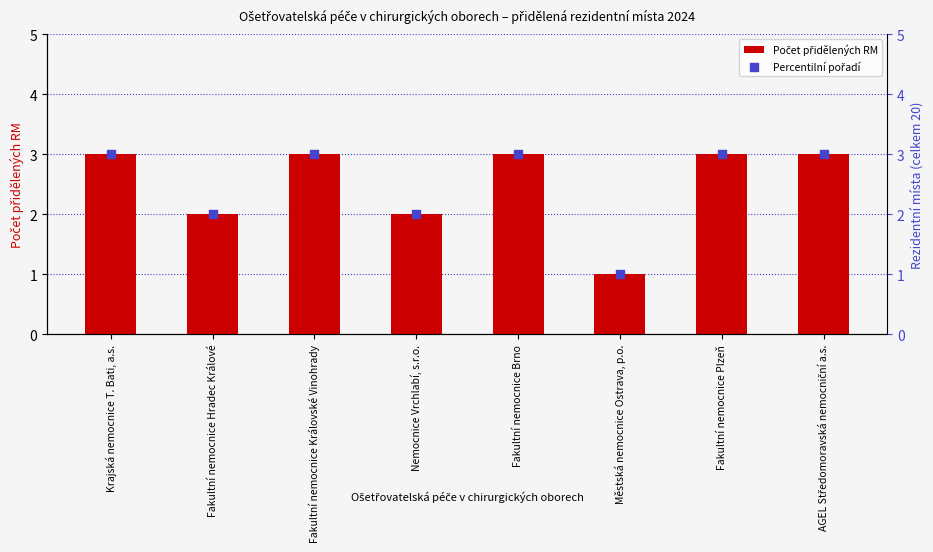

What are all the series names shown in the legend?

Počet přidělených RM, Percentilní pořadí